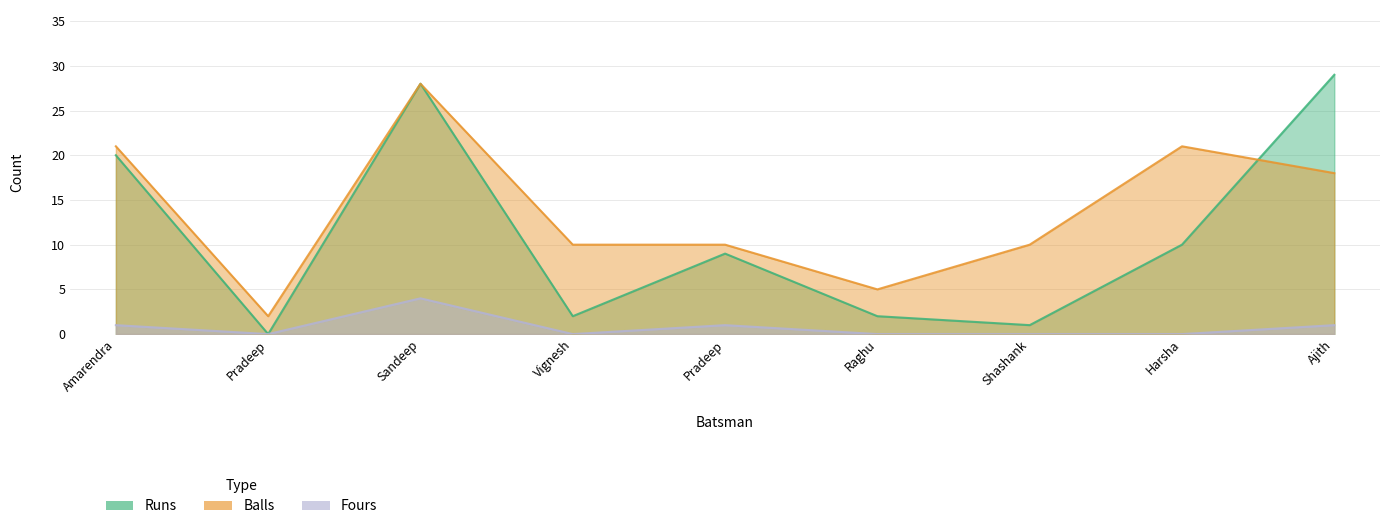

List the labels in order of Fours value, smallest first.

Pradeep, Vignesh, Raghu, Shashank, Harsha, Amarendra, Pradeep, Ajith, Sandeep